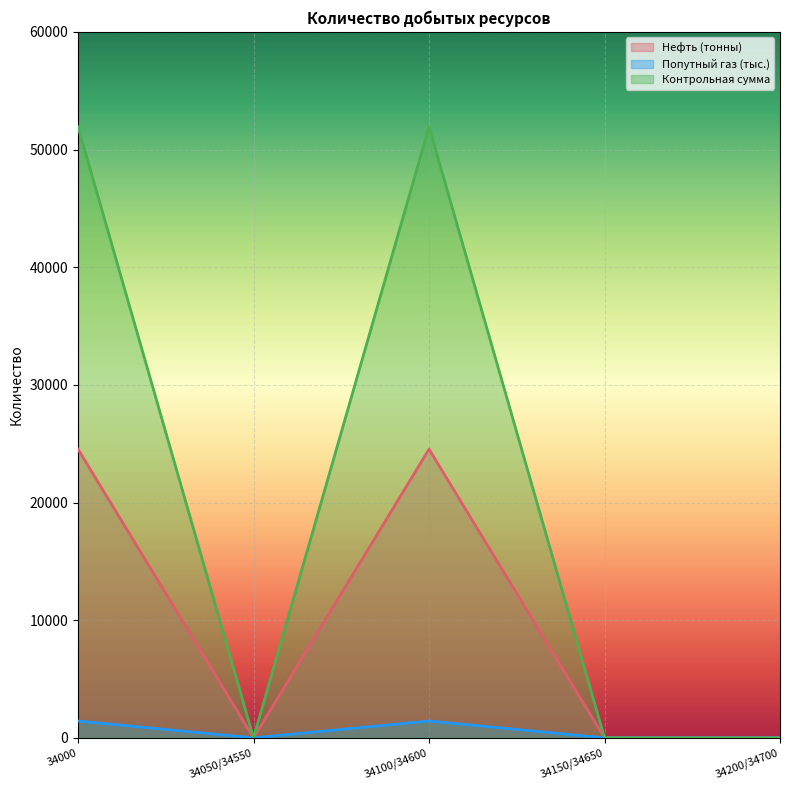

True or false: Контрольная сумма and Попутный газ (тыс.) intersect in this chart.

False